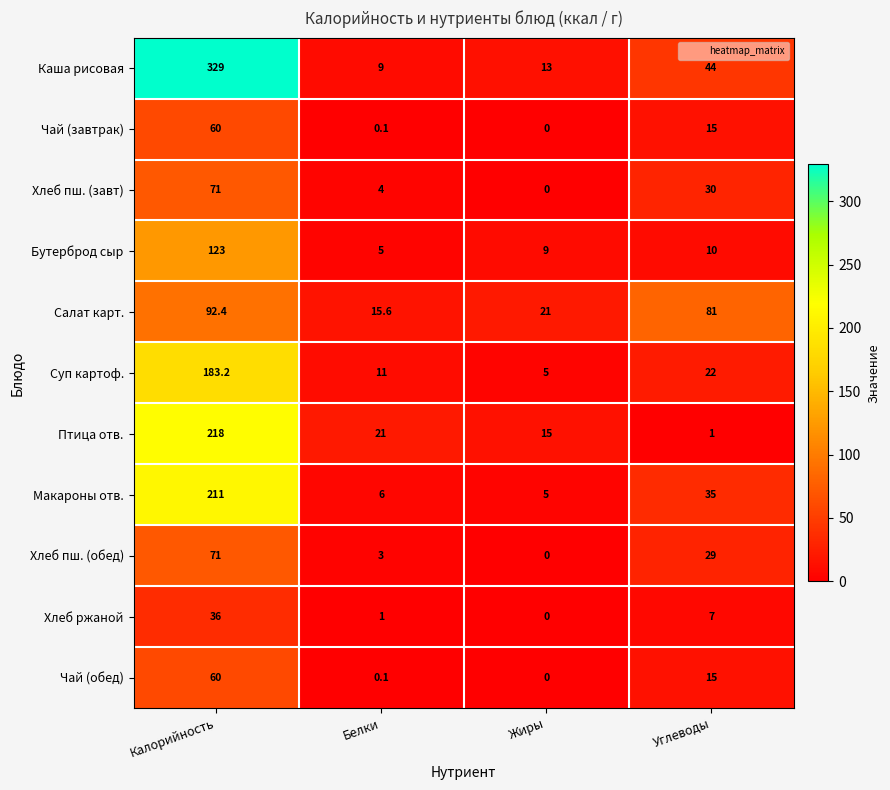

What is the difference between the maximum and minimum values in the Птица отв. series?

217.0